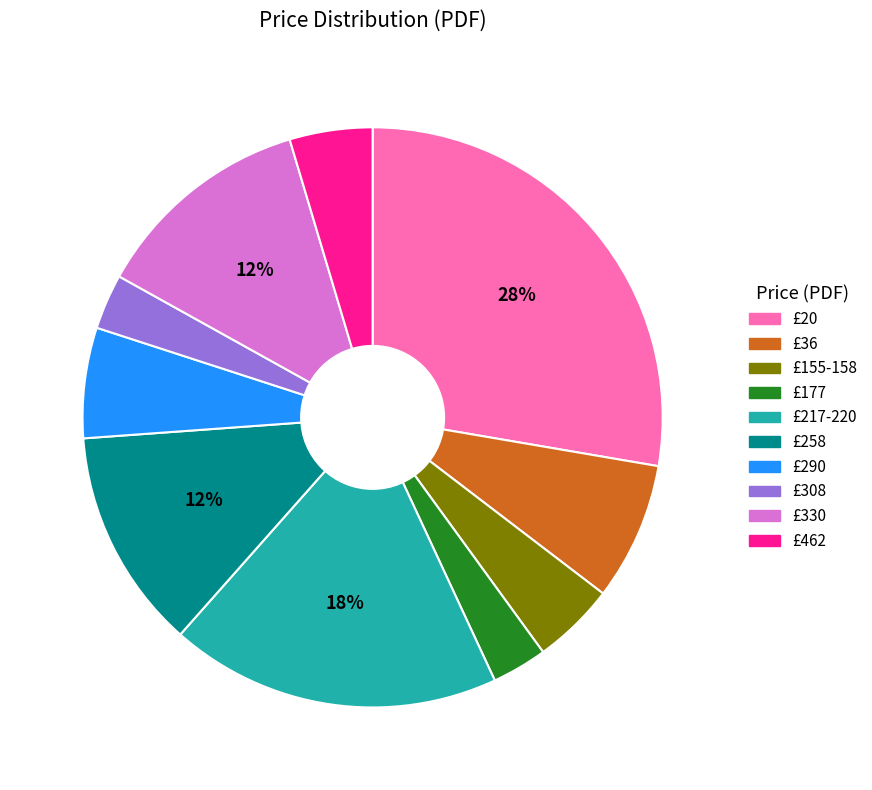

To the nearest percent, what is the difference between the largest and smallest slice percentages?

25%